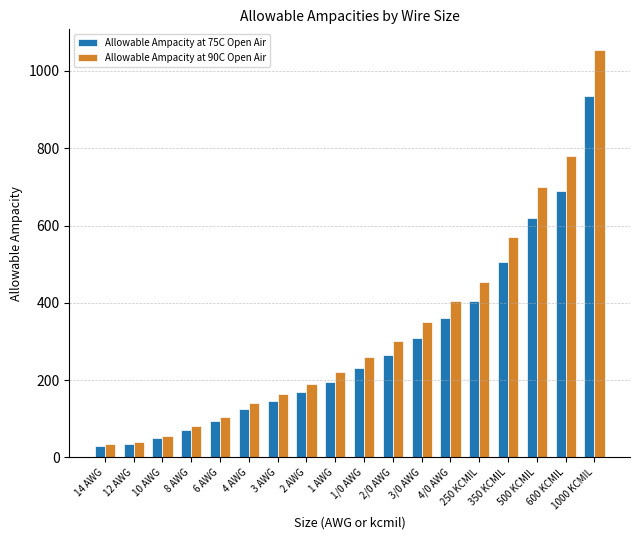

Is it true that Allowable Ampacity at 75C Open Air equals 22 at 8 AWG?

False